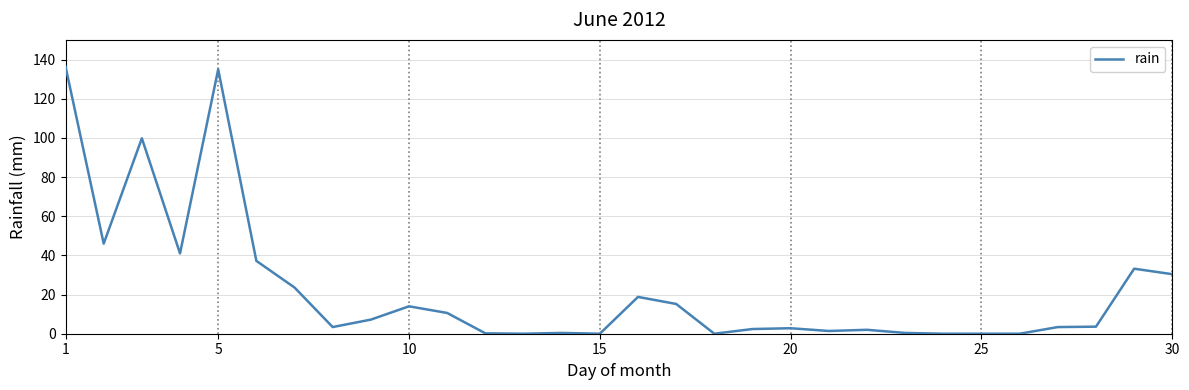

What is the difference between the maximum and minimum values?

136.4